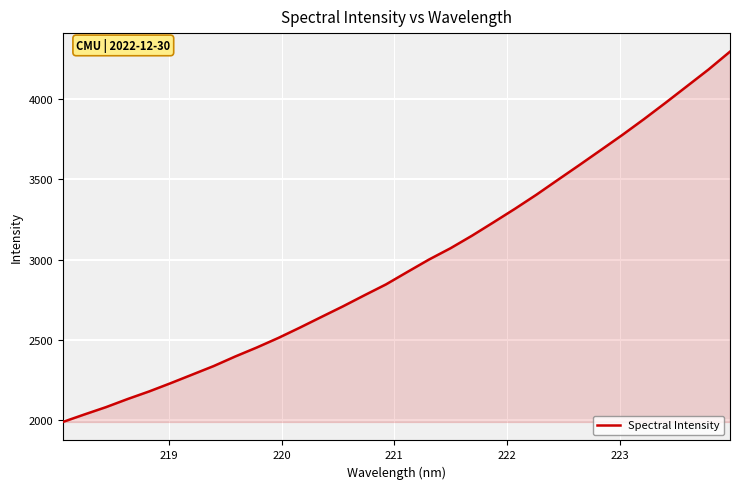

What is the greatest value displayed?

4296.7